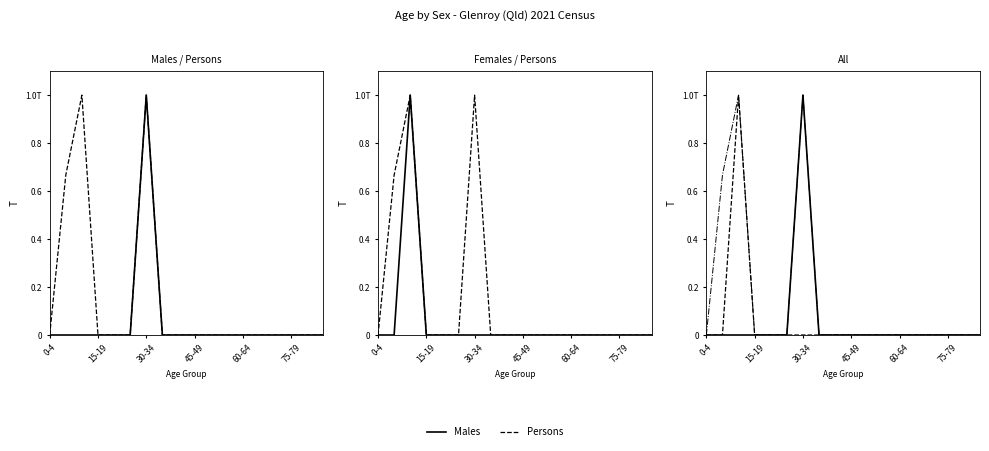

Reading left to right, list all the values displayed in this chart.

Males: 0.0	0.0	0.0	0.0	0.0	0.0	1.0	0.0	0.0	0.0	0.0	0.0	0.0	0.0	0.0	0.0	0.0	0.0
Persons: 0.0	0.7	1.0	0.0	0.0	0.0	1.0	0.0	0.0	0.0	0.0	0.0	0.0	0.0	0.0	0.0	0.0	0.0
Females: 0.0	0.0	1.0	0.0	0.0	0.0	0.0	0.0	0.0	0.0	0.0	0.0	0.0	0.0	0.0	0.0	0.0	0.0